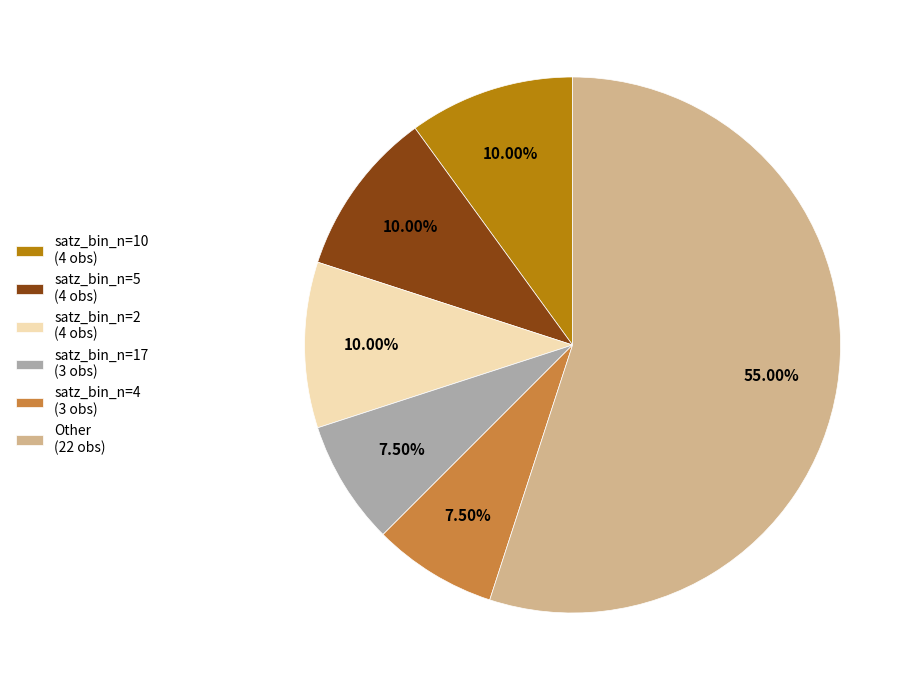

How many slices are in this pie chart?

6